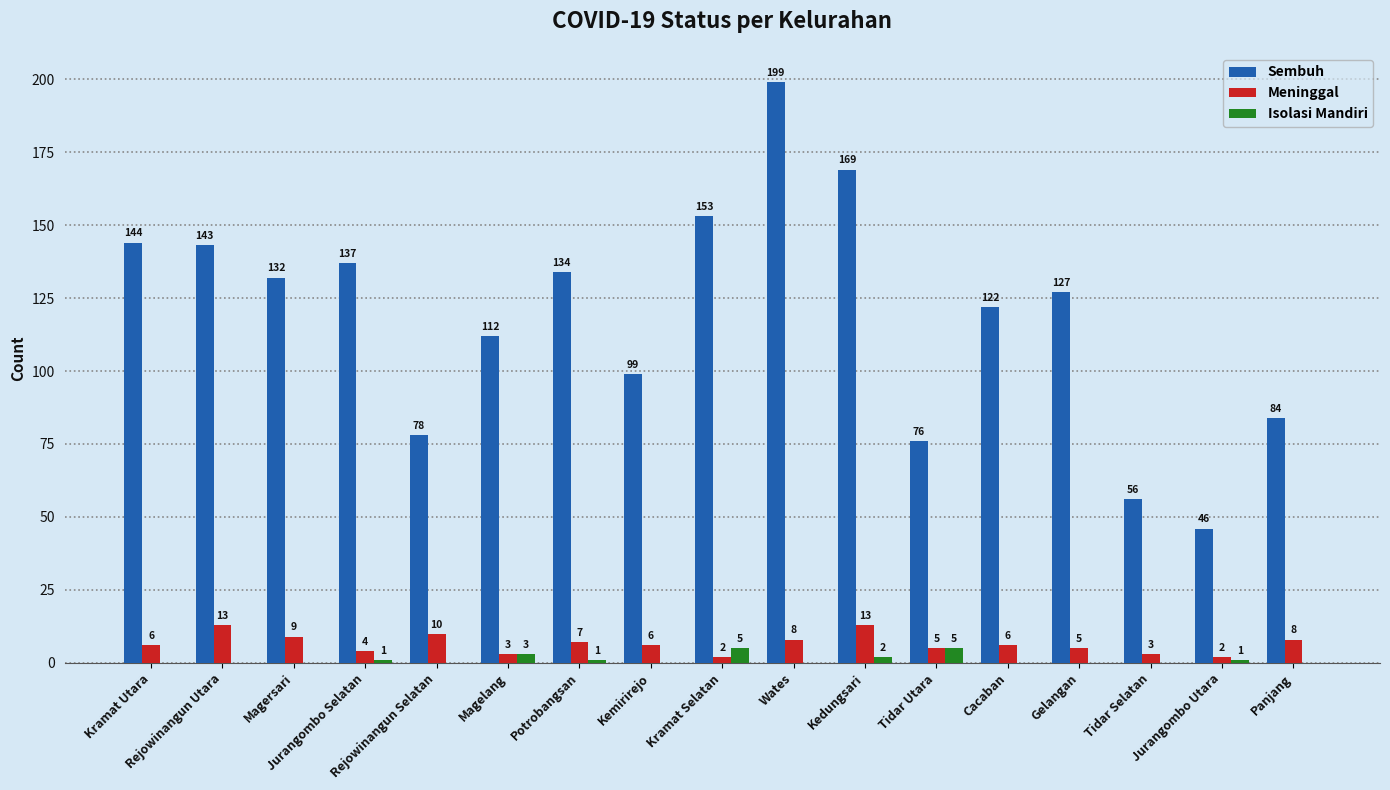

How many groups of bars are there?

17